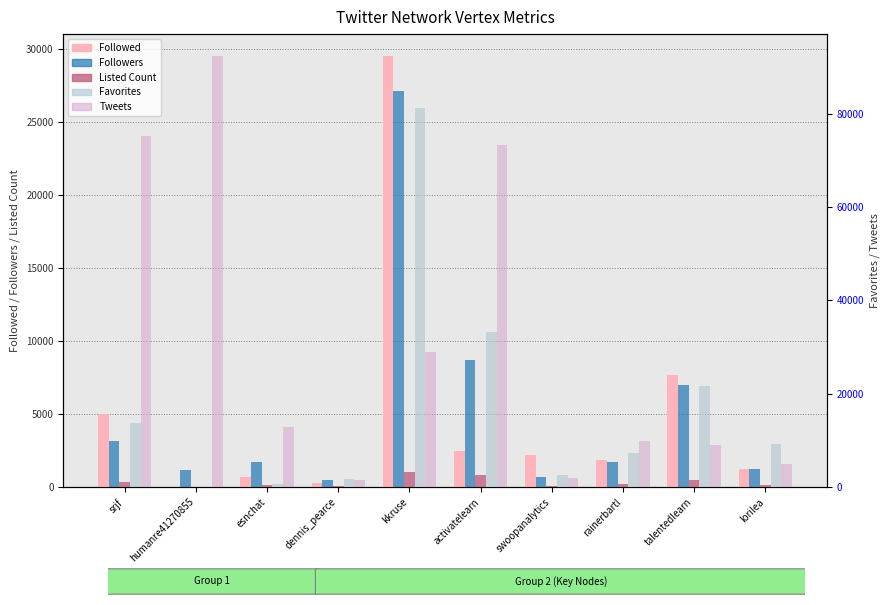

Which series has the widest spread of values?

Tweets